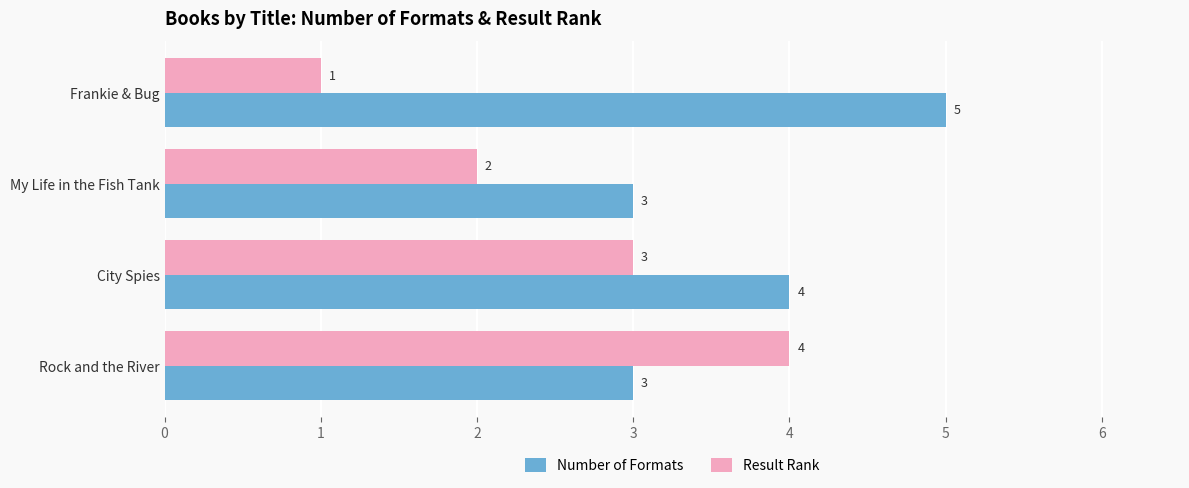

How many data points in Number of Formats are less than 4?

2